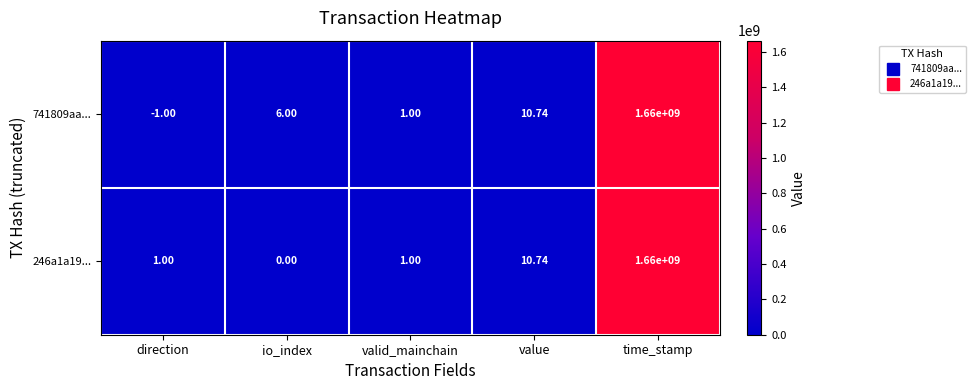

Which category has the highest value in the 246a1a19... series?

time_stamp